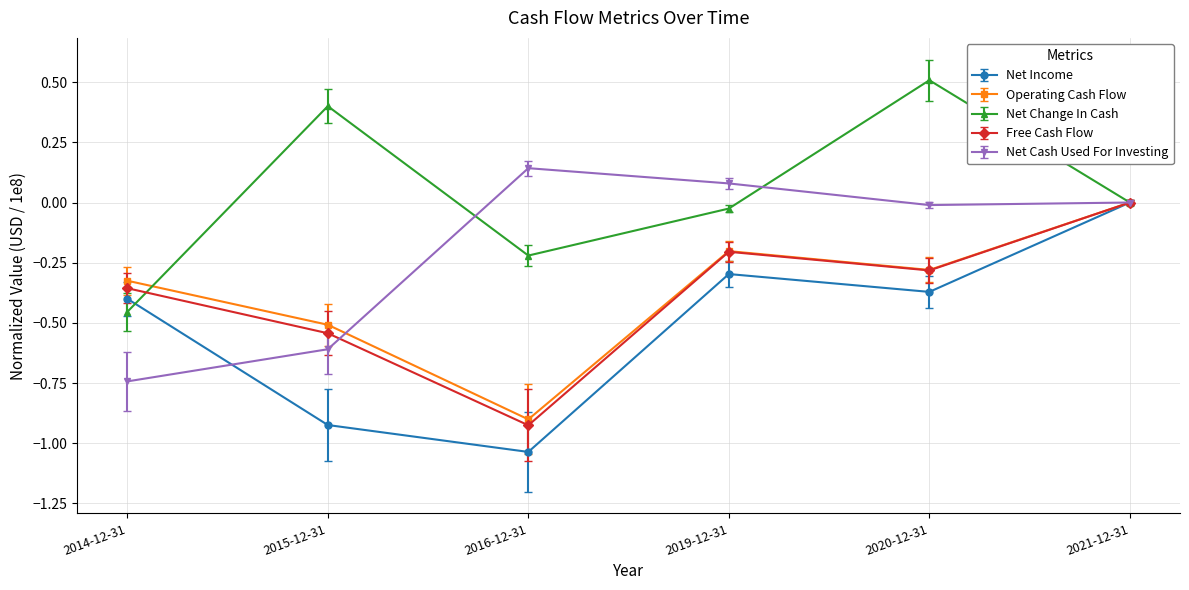

Which category has the lowest value in the Net Change In Cash series?

2014-12-31